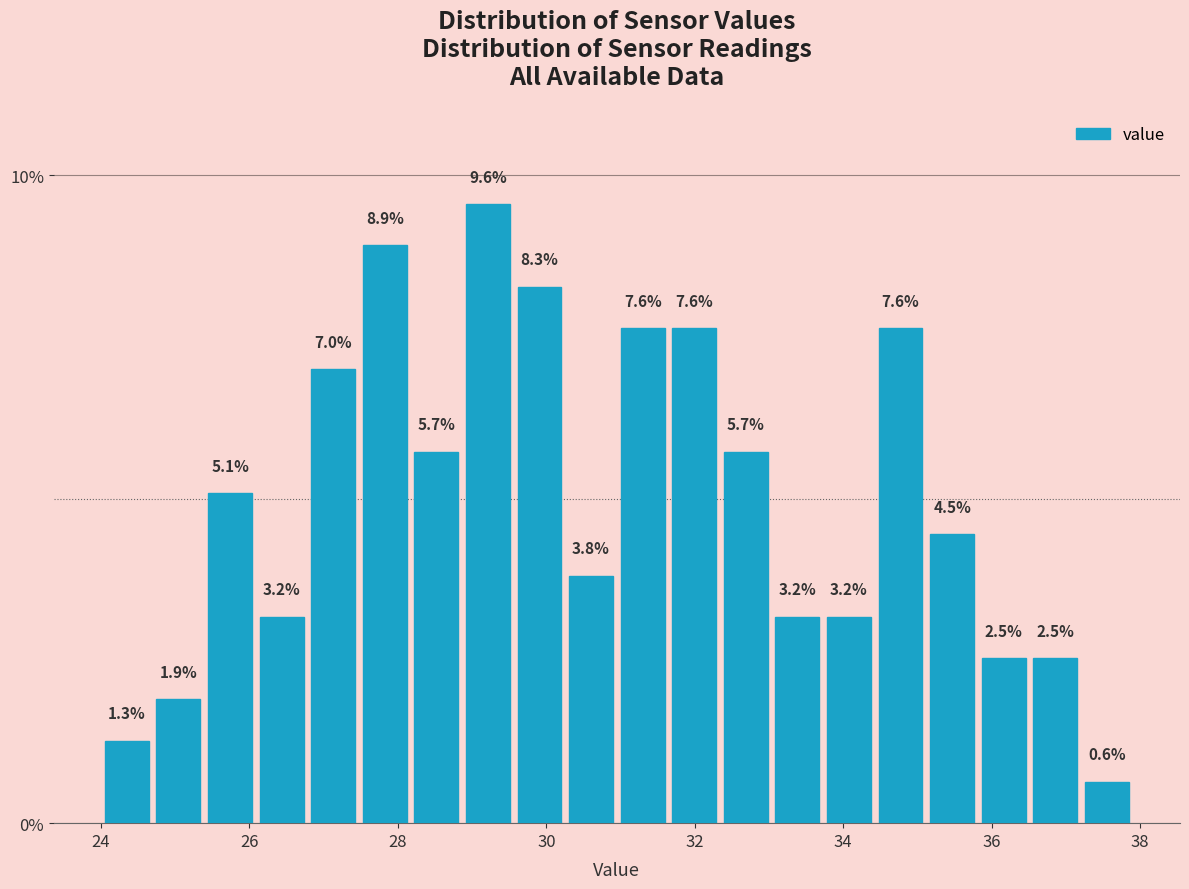

Read against the x-axis, roughly where is the centre of the tallest bar?

29.2